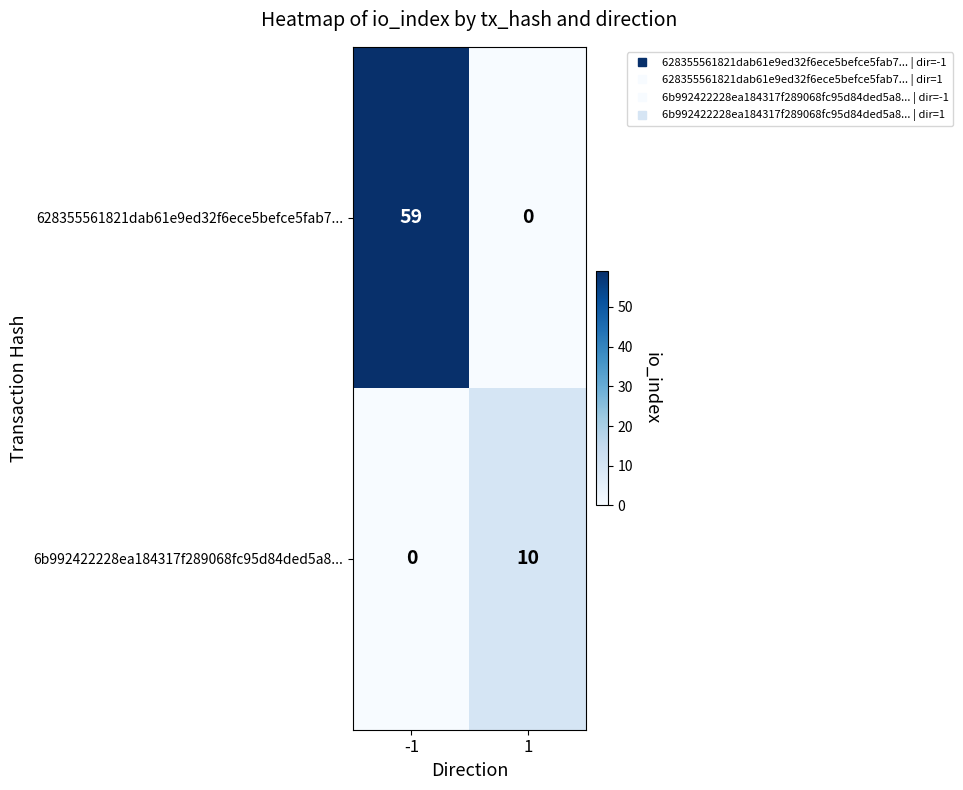

Count the number of categories in the chart.

2